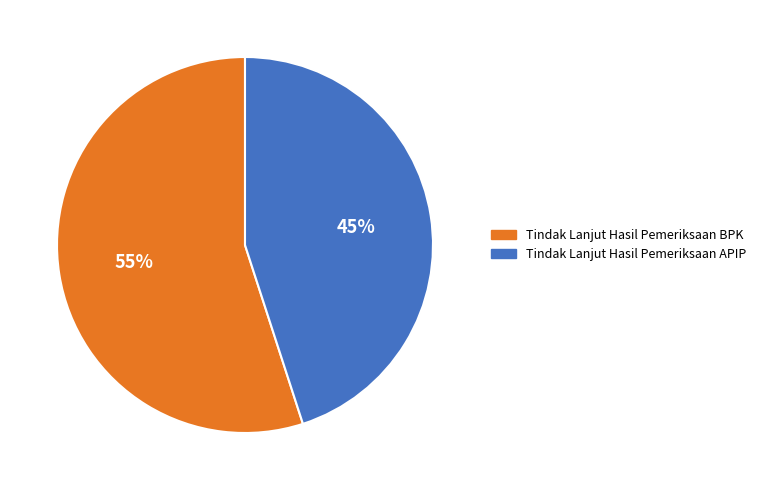

To the nearest percent, what portion does Tindak Lanjut Hasil Pemeriksaan APIP represent?

45%